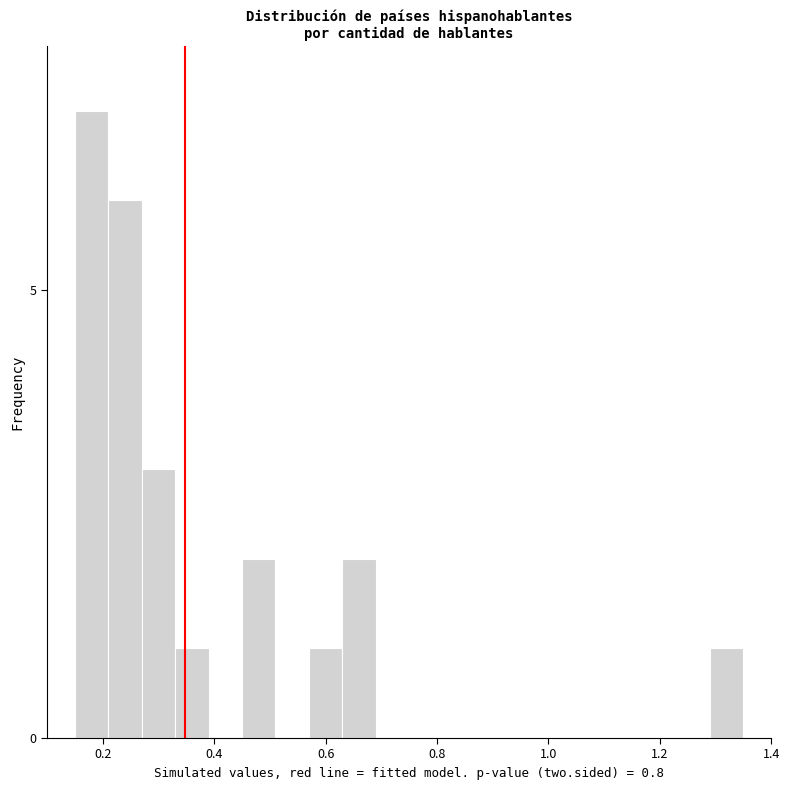

Around what value on the x-axis is the tallest bar? Give the approximate position of its centre, as read against the axis.

0.18